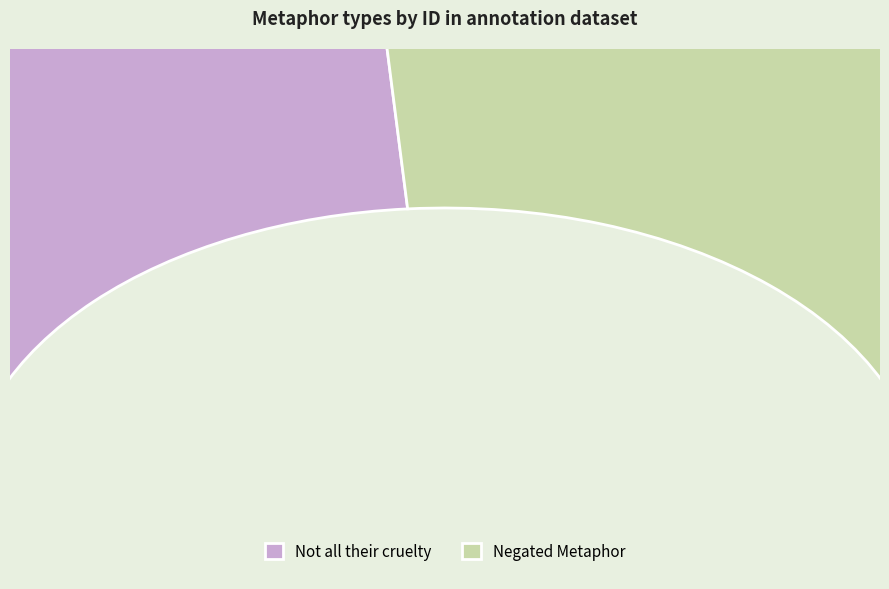

What is the total percentage of Negated Metaphor and Not all their cruelty?

100.0%